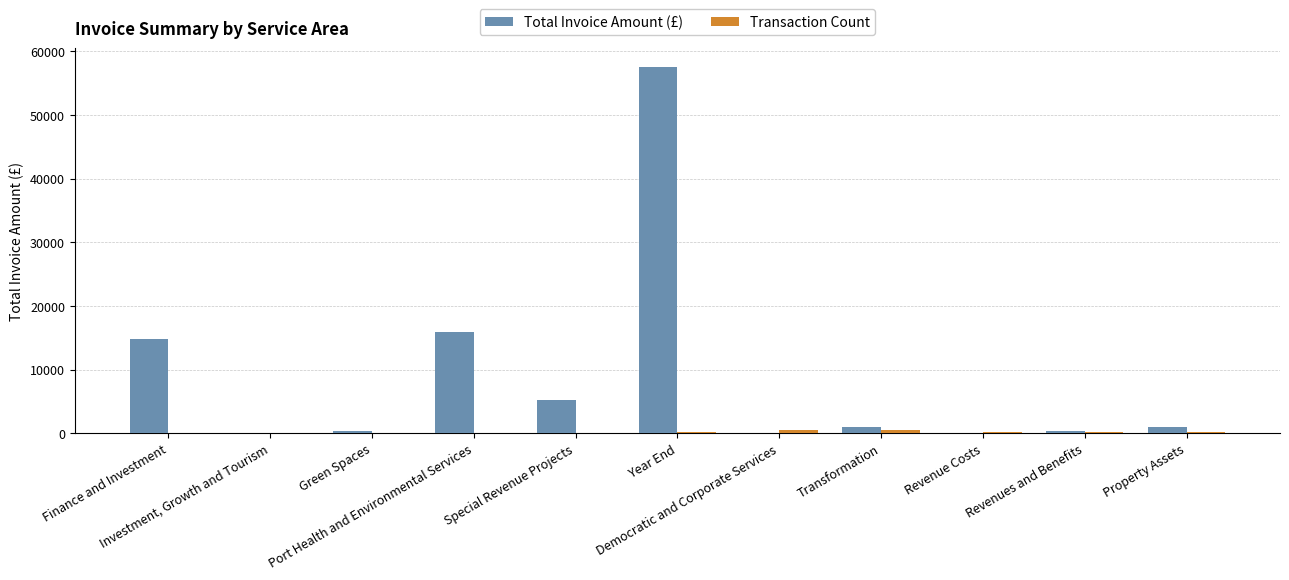

What is the maximum value shown in the chart?

57587.5